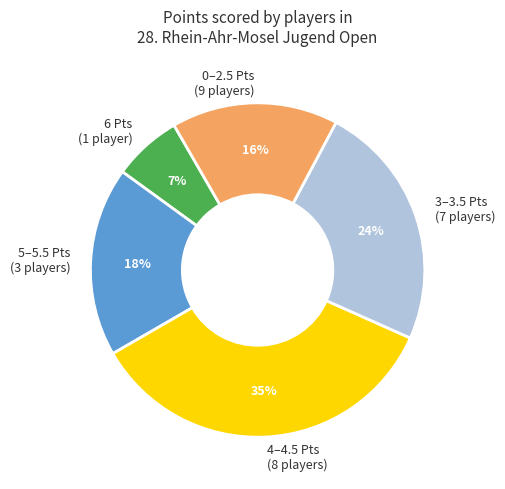

Which has a higher value, 6 Pts (1 player) or 3–3.5 Pts (7 players)?

3–3.5 Pts (7 players)